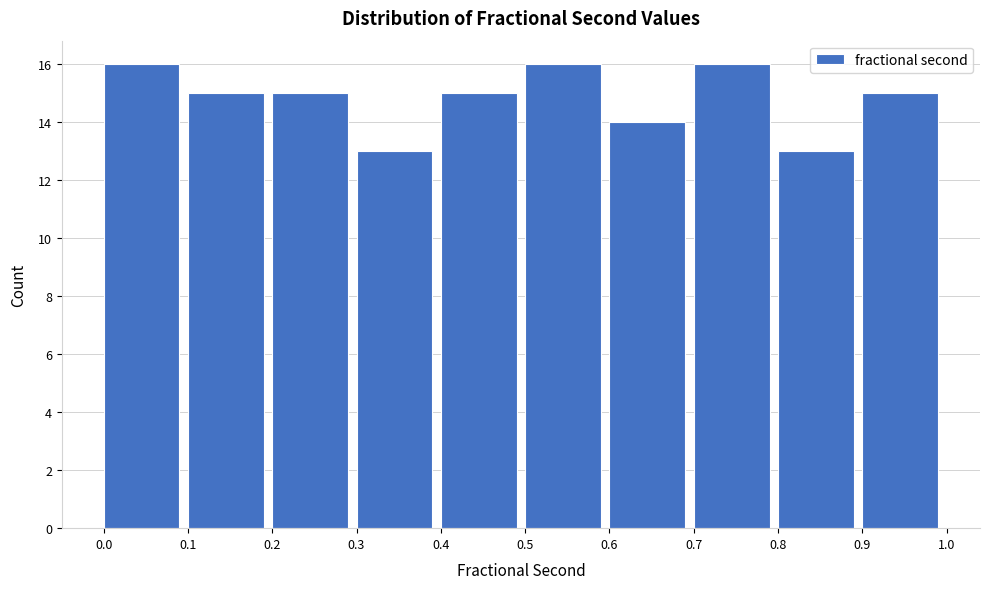

What is the height of the bar covering 0.8 to 0.9 on the x-axis? The values are not printed on the chart, so give them approximately, as read against the axis.

13